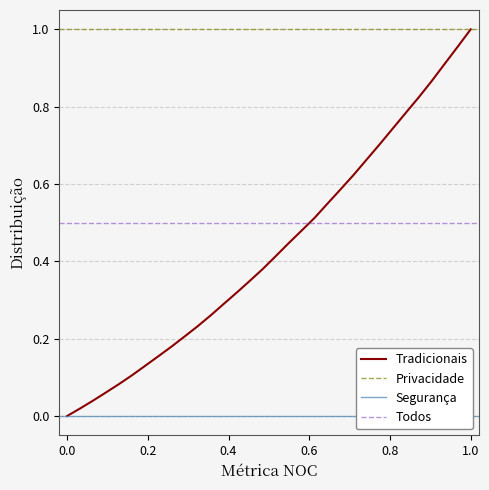

The value at 218.442 is 0.0. True or false?

False